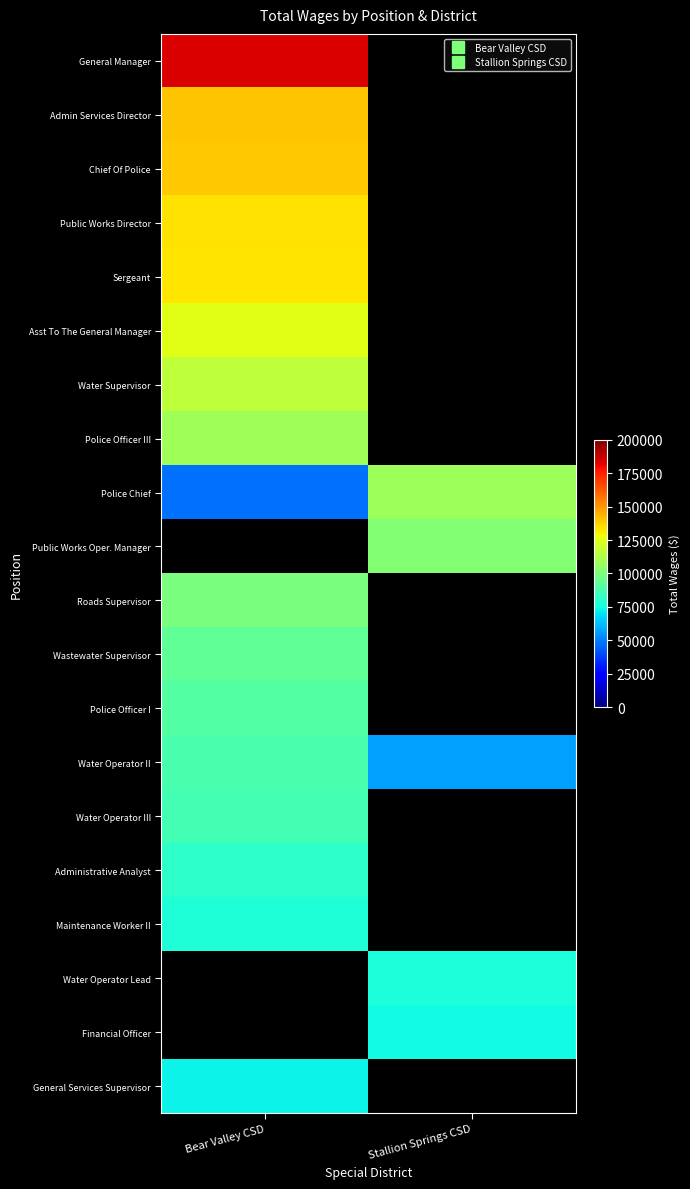

What is the sum of the Water Operator II values at Stallion Springs CSD and Bear Valley CSD?

144870.0